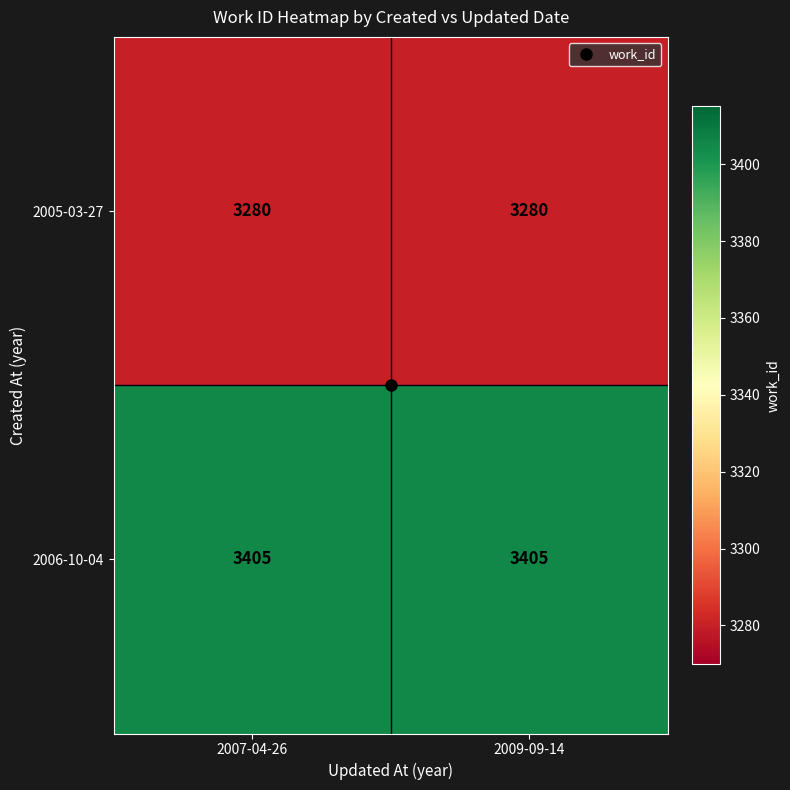

Is the value of 2006-10-04 at 2007-04-26 greater than the value of 2005-03-27 at 2007-04-26?

Yes